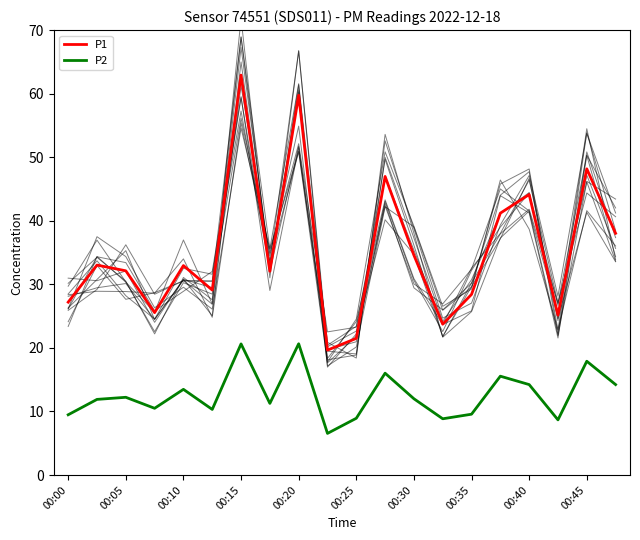

Rank the series by their average value, from highest to lowest.

P1, P2